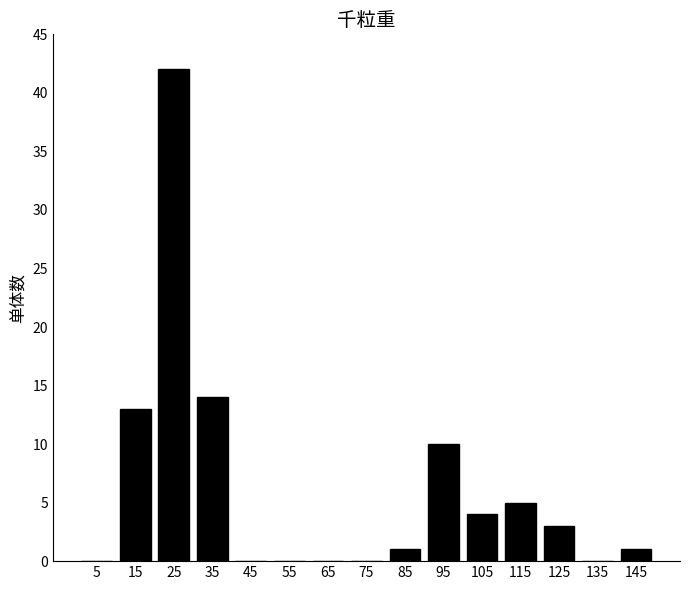

Reading left to right, transcribe all the data shown in this chart.

5=0	15=13	25=42	35=14	45=0	55=0	65=0	75=0	85=1	95=10	105=4	115=5	125=3	135=0	145=1